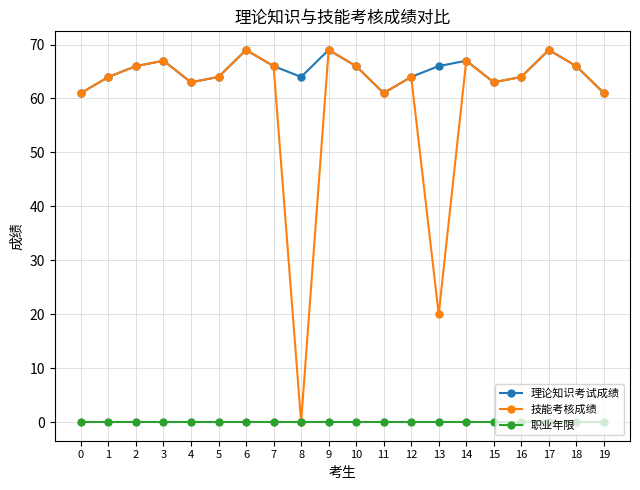

At which label does 技能考核成绩 reach its minimum?

8